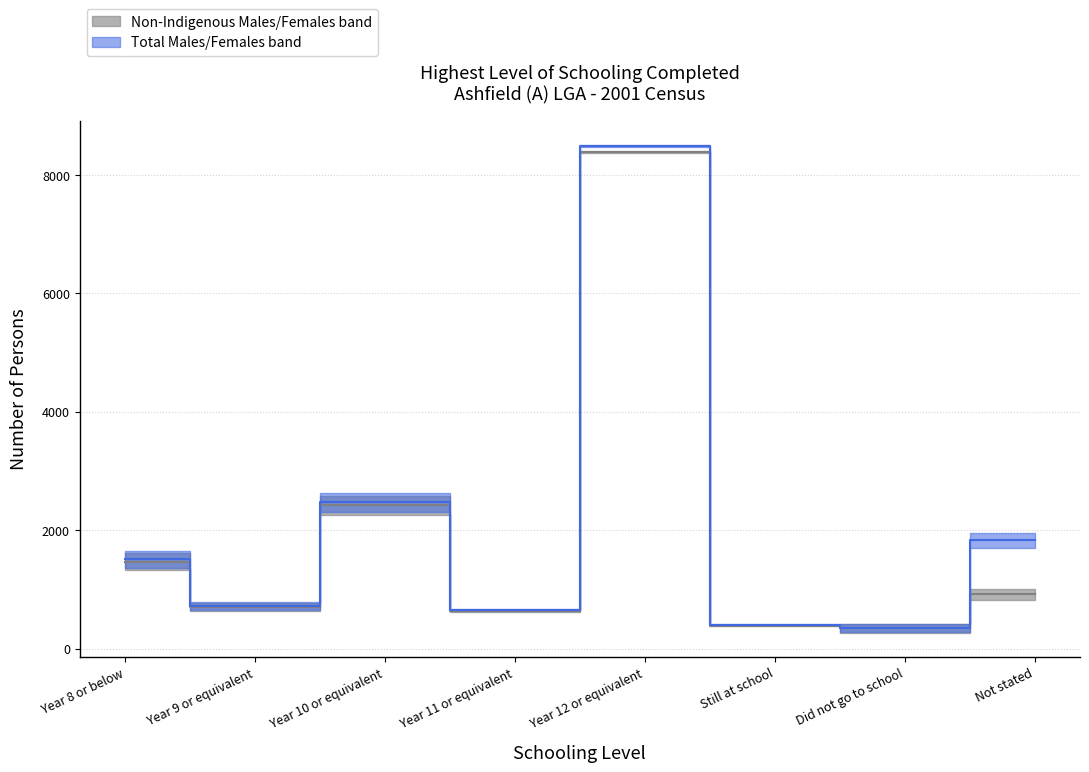

How many categories are shown in the chart?

8